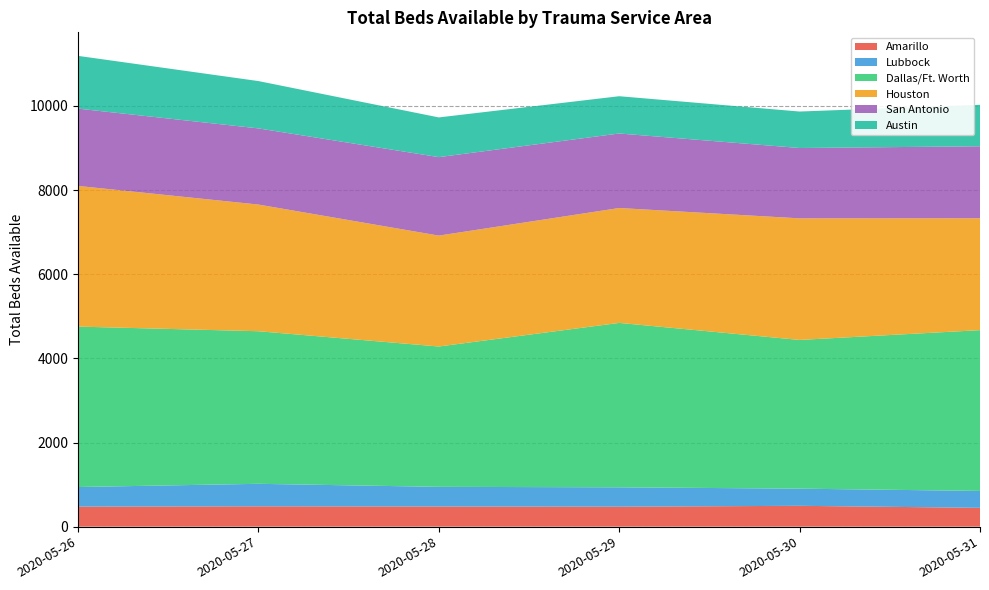

Reading left to right, transcribe all the data shown in this chart.

Amarillo: 2020-05-26=476	2020-05-27=483	2020-05-28=479	2020-05-29=474	2020-05-30=495	2020-05-31=447
Lubbock: 2020-05-26=466	2020-05-27=535	2020-05-28=467	2020-05-29=461	2020-05-30=408	2020-05-31=402
Dallas/Ft. Worth: 2020-05-26=3813	2020-05-27=3627	2020-05-28=3336	2020-05-29=3908	2020-05-30=3535	2020-05-31=3822
Houston: 2020-05-26=3344	2020-05-27=3011	2020-05-28=2636	2020-05-29=2731	2020-05-30=2890	2020-05-31=2659
San Antonio: 2020-05-26=1837	2020-05-27=1810	2020-05-28=1865	2020-05-29=1771	2020-05-30=1672	2020-05-31=1711
Austin: 2020-05-26=1254	2020-05-27=1125	2020-05-28=944	2020-05-29=886	2020-05-30=867	2020-05-31=986